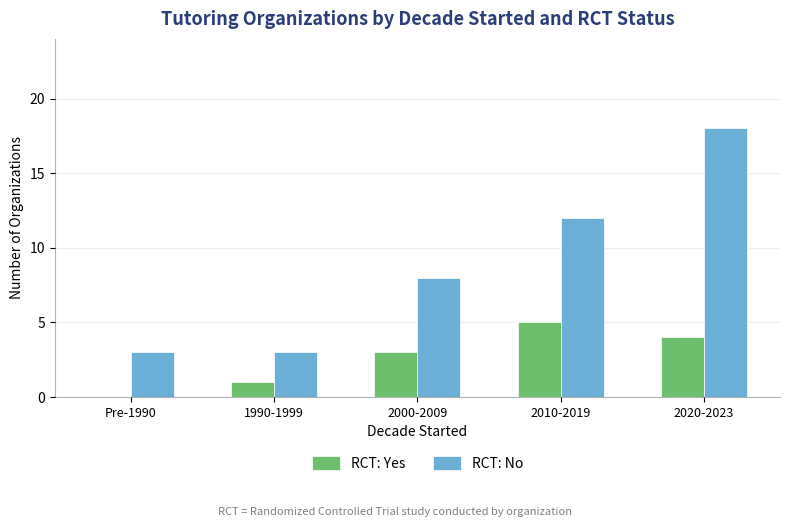

What is the total value across all series at 1990-1999?

4